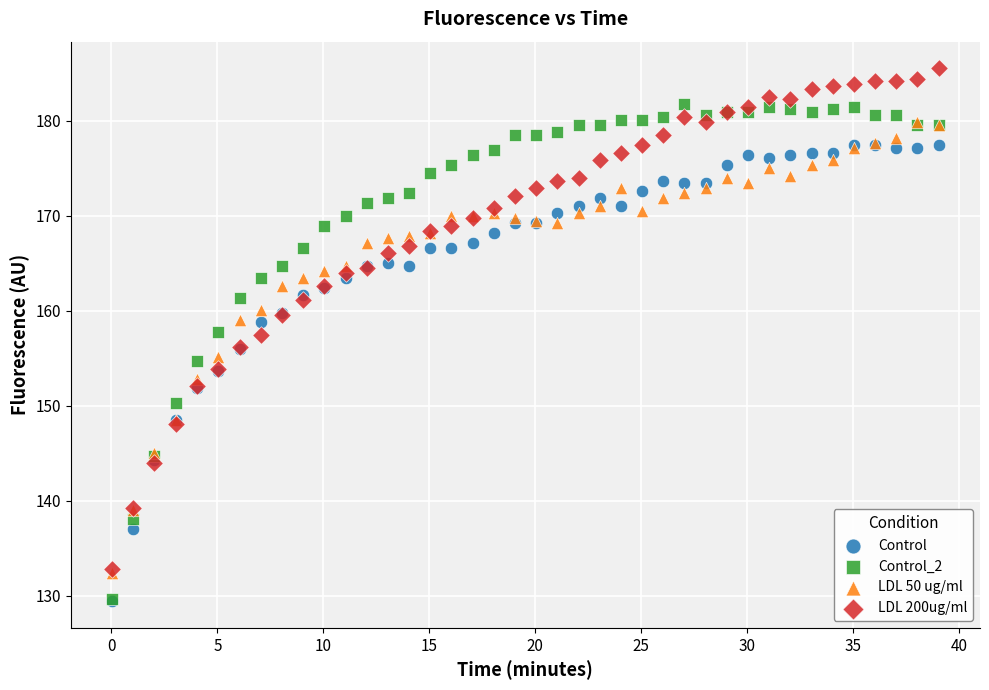

Which series has the widest spread of Y values?

LDL 200ug/ml